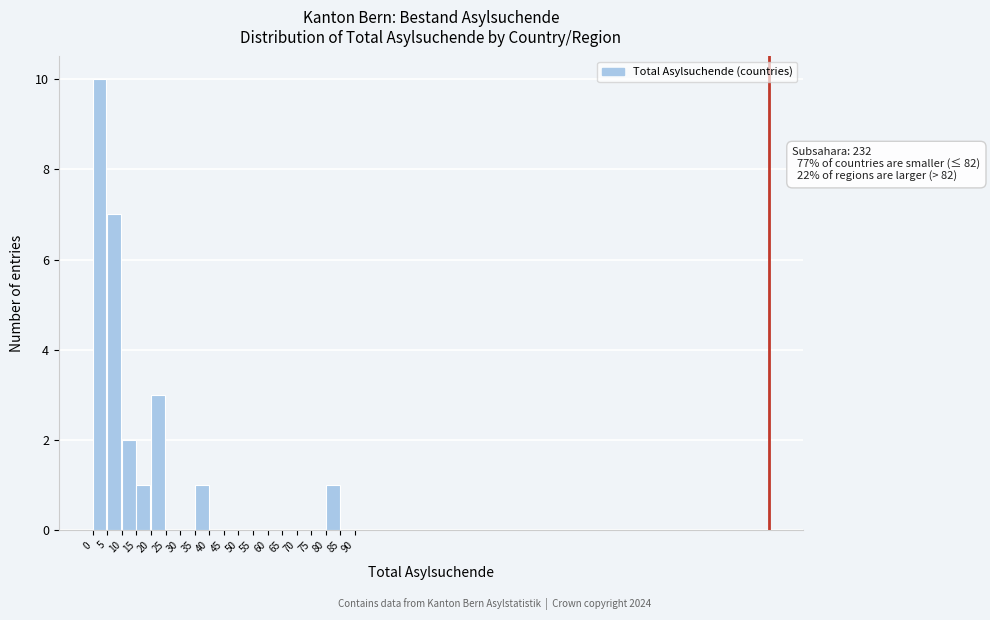

Which range on the x-axis has the tallest bar?

0 to 5